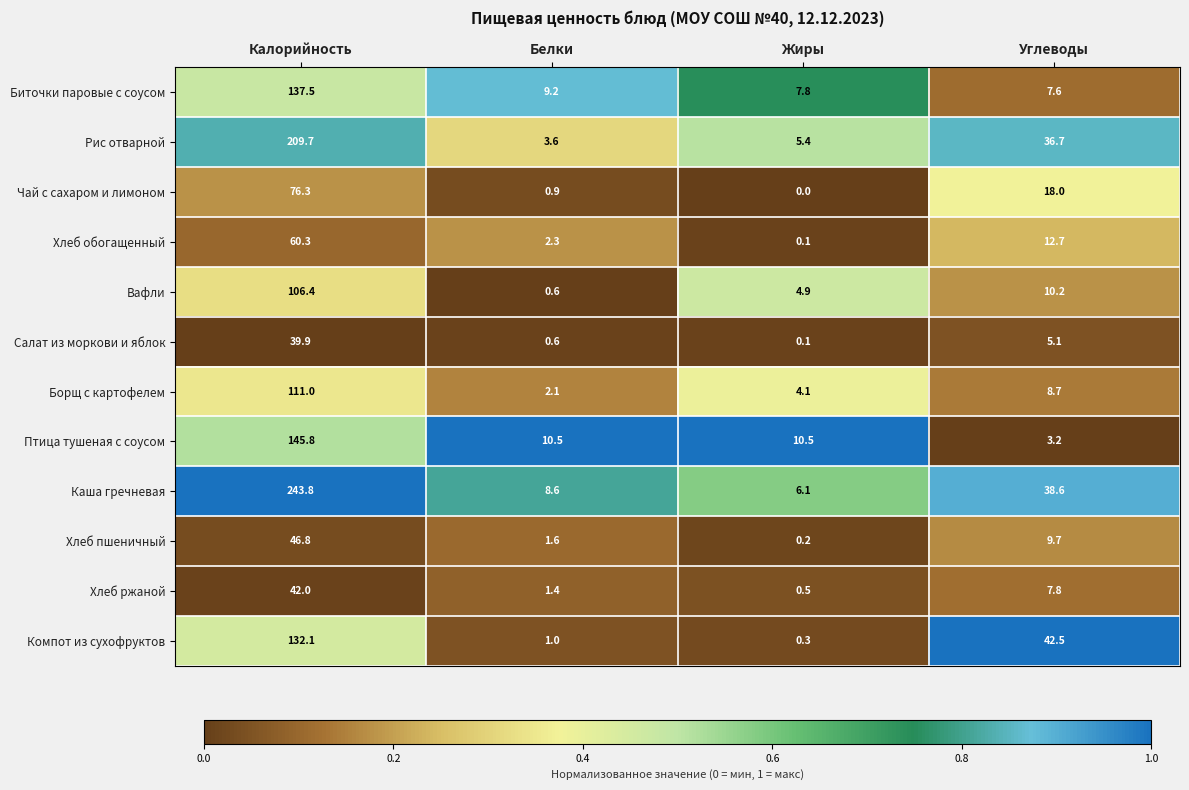

What is the sum of the Рис отварной values at Белки and Жиры?

9.0